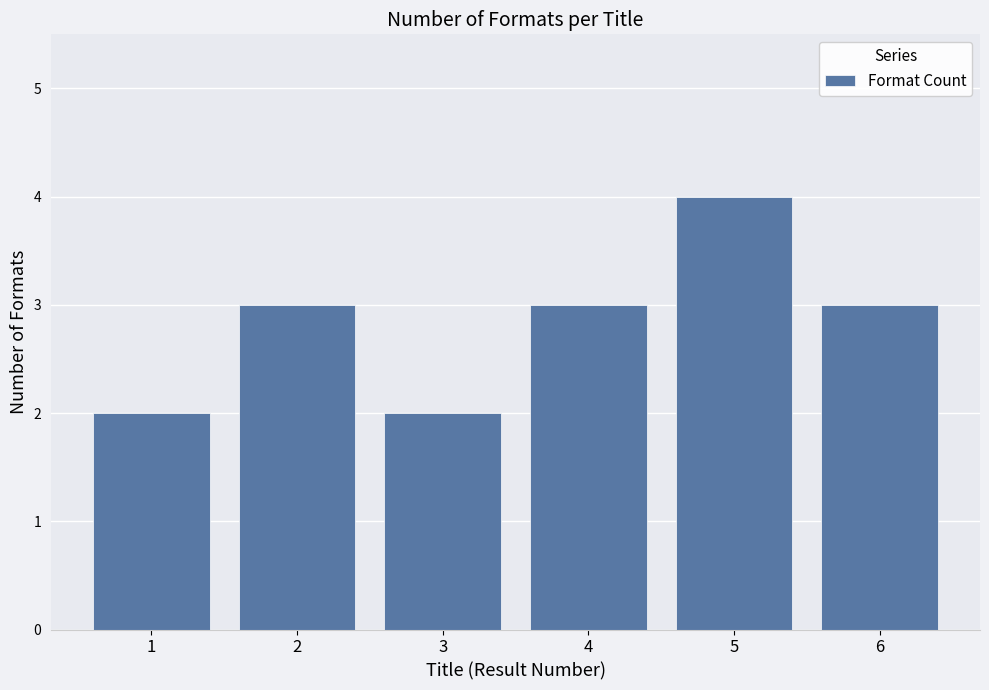

What is the greatest value displayed?

4